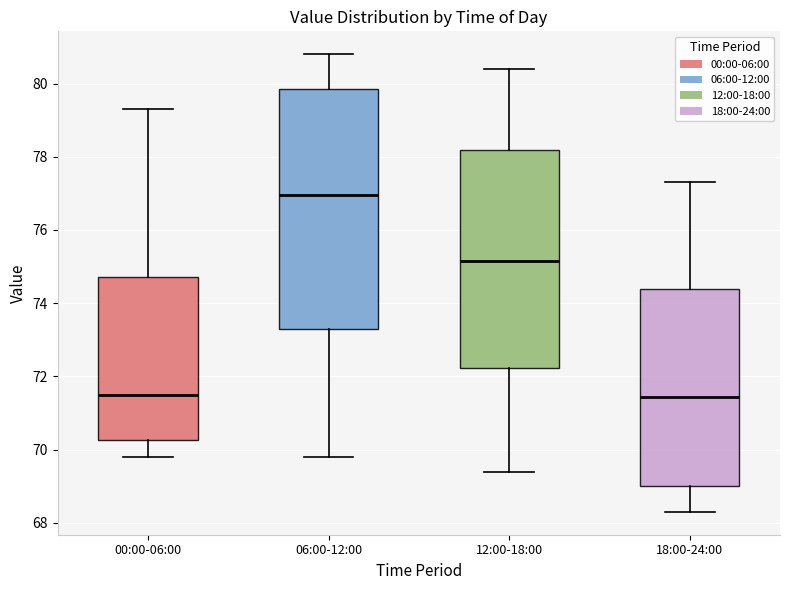

Which box is the tallest, from its lower edge to its upper edge?

06:00-12:00